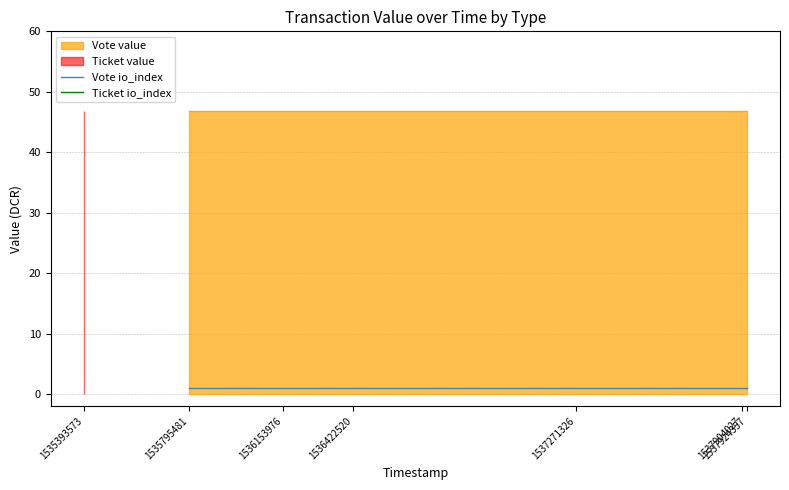

True or false: Vote io_index and Ticket io_index cross at least once.

False